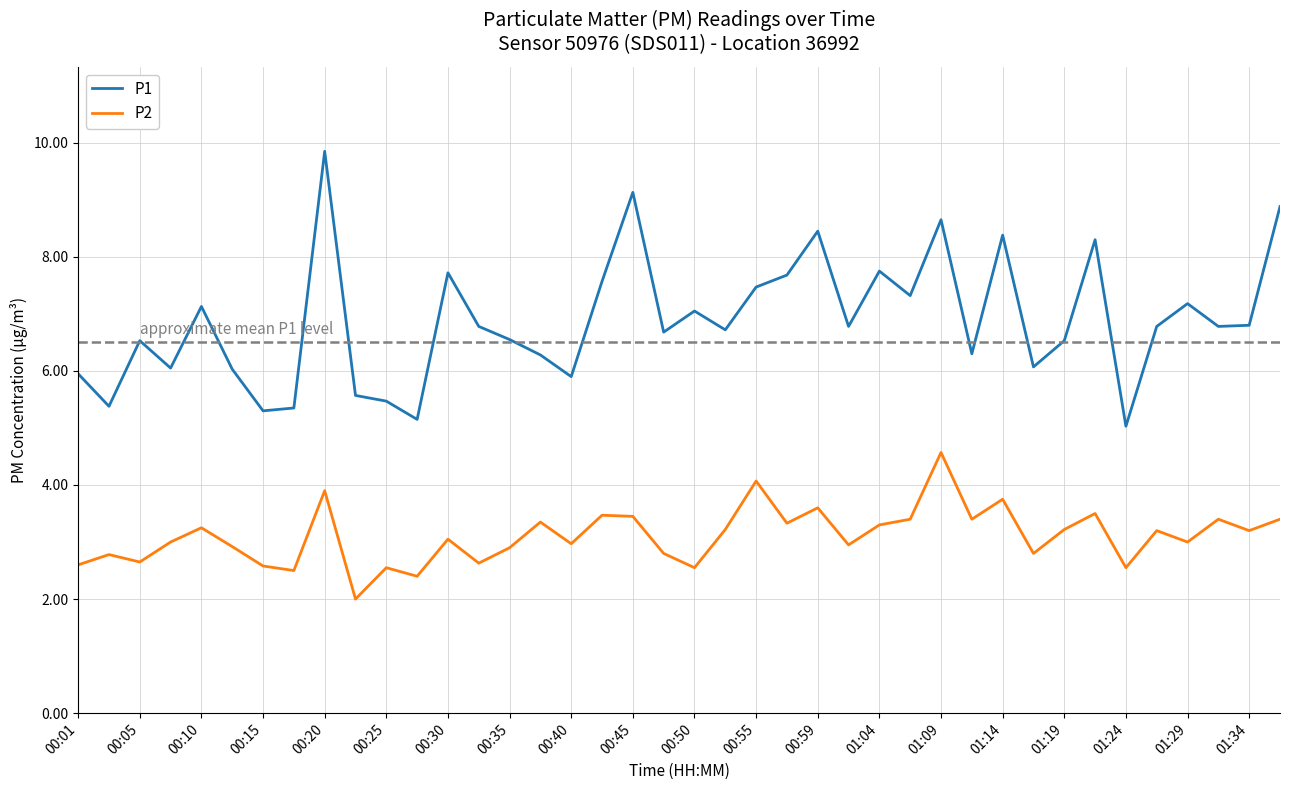

List the series in order of their overall mean, lowest first.

P2, P1